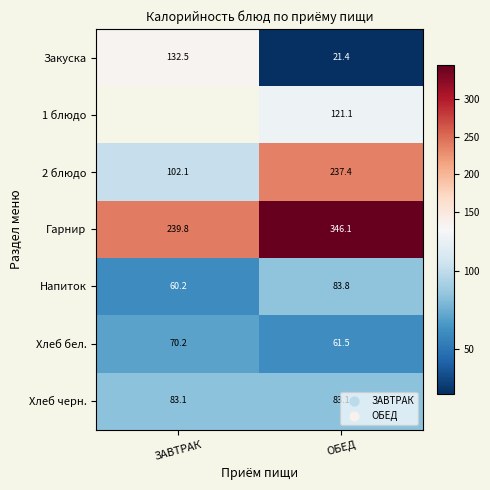

Is the value of Хлеб бел. at ЗАВТРАК greater than the value of Закуска at ОБЕД?

Yes